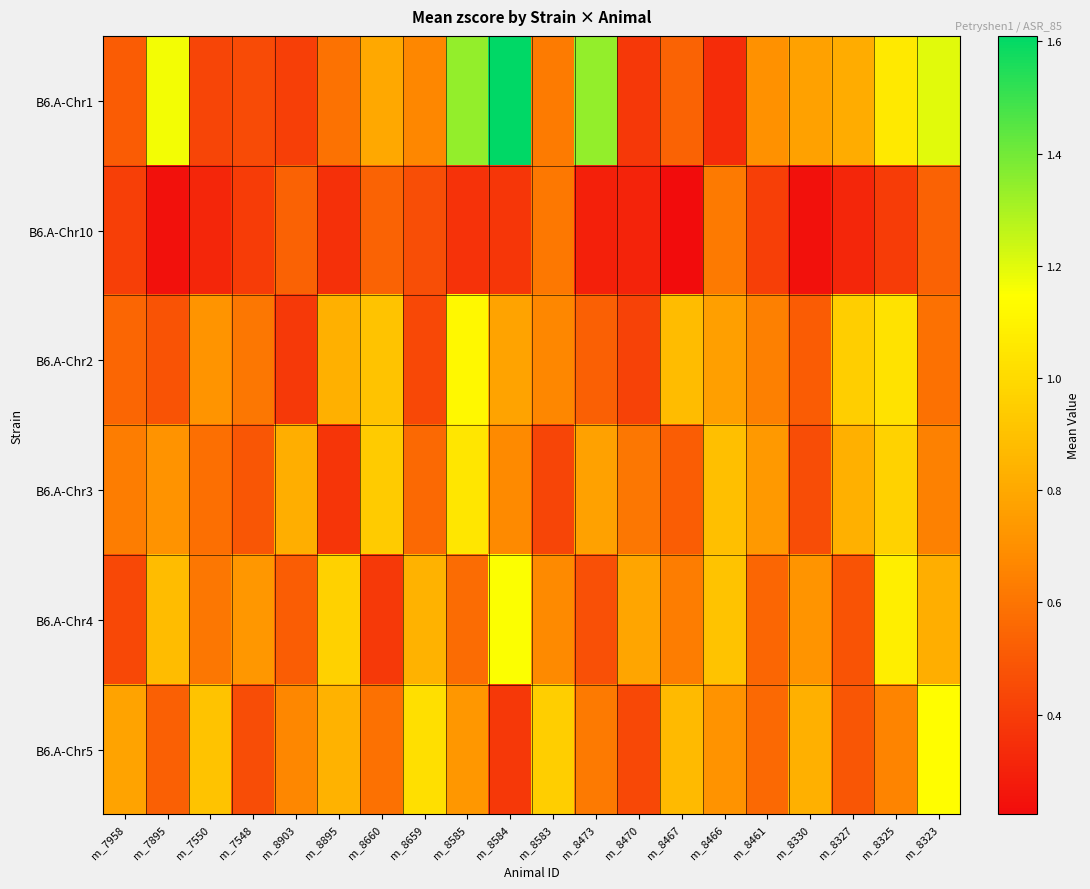

What is the total value across all series at m_8903?

3.3